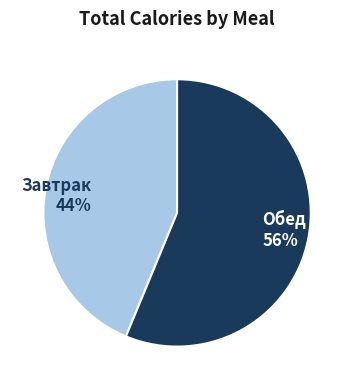

How many slices are in this pie chart?

2